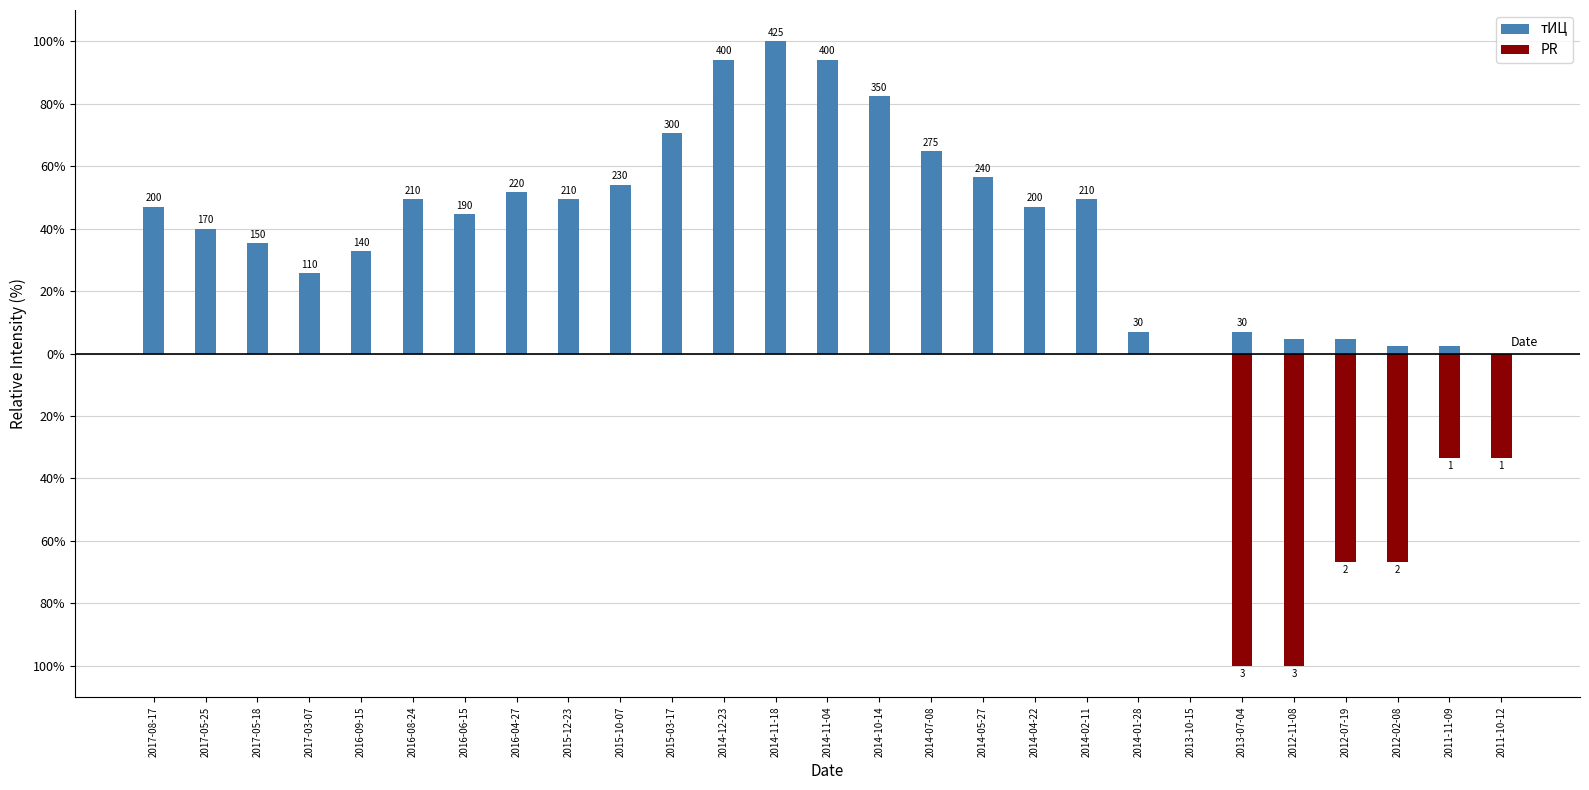

What is the label of the 23rd bar from the right?

2016-09-15